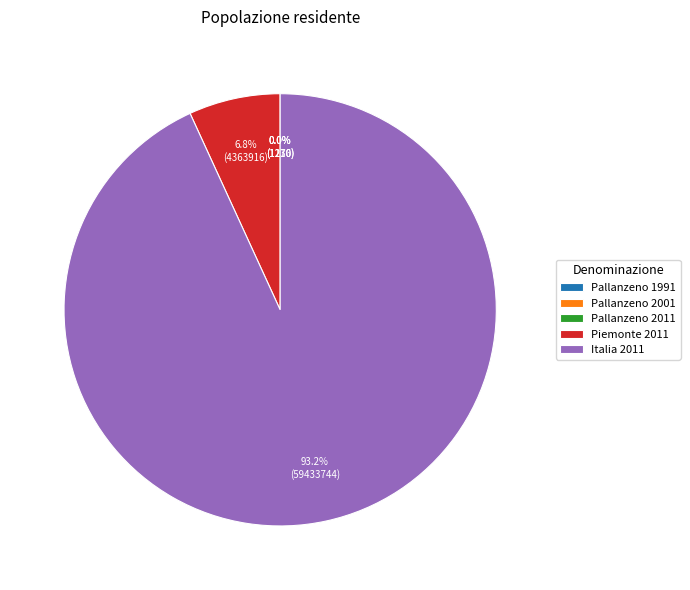

What percentage do Italia 2011 and Piemonte 2011 together represent?

100.0%